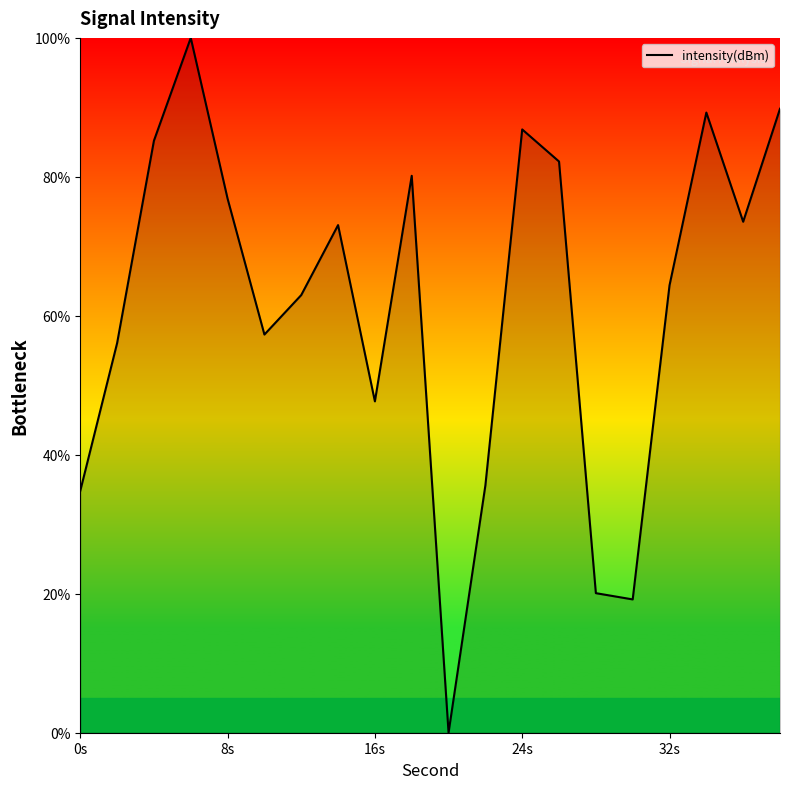

What is the greatest value displayed?

100.0